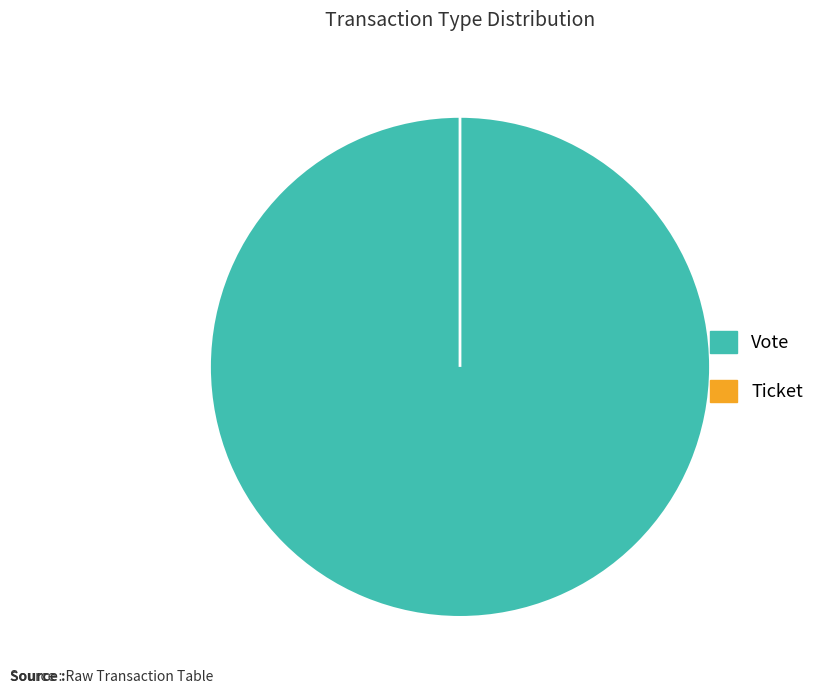

Does Vote represent more than half of the total?

Yes